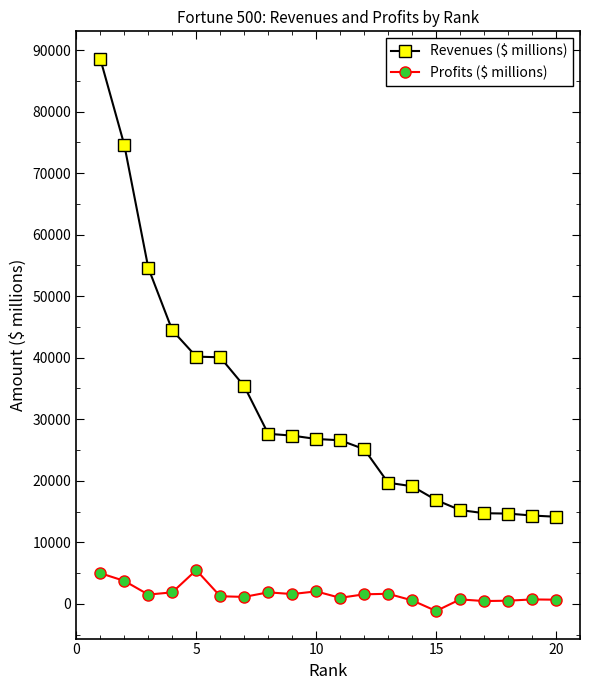

Which series has the largest total across all categories?

Revenues ($ millions)